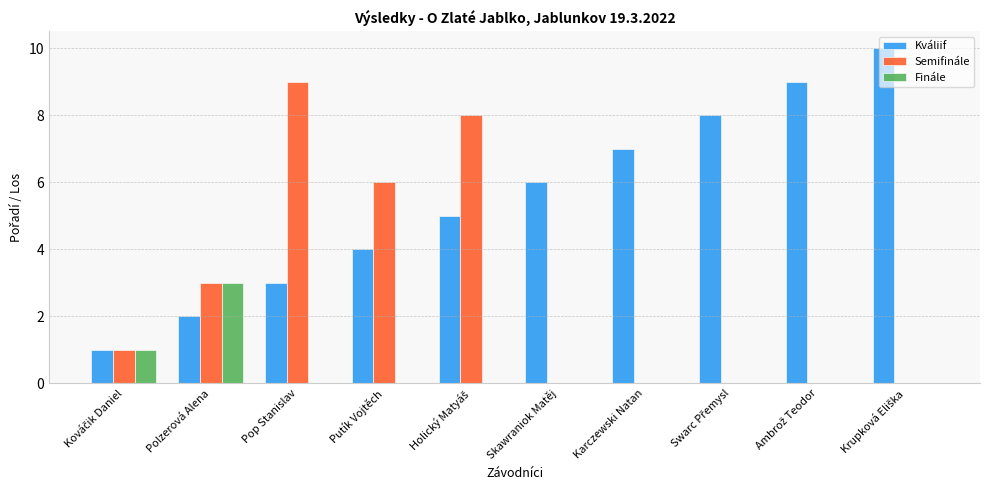

What is the highest value of the Kváliif series?

10